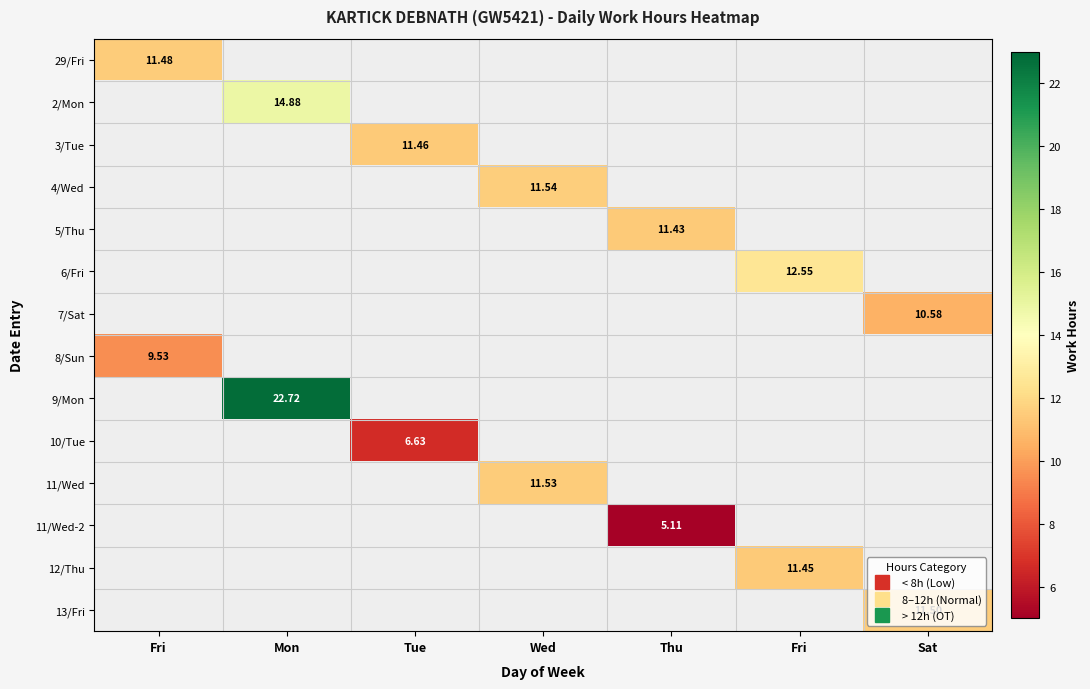

True or false: 13/Fri has a value of 0.0 at Thu.

True